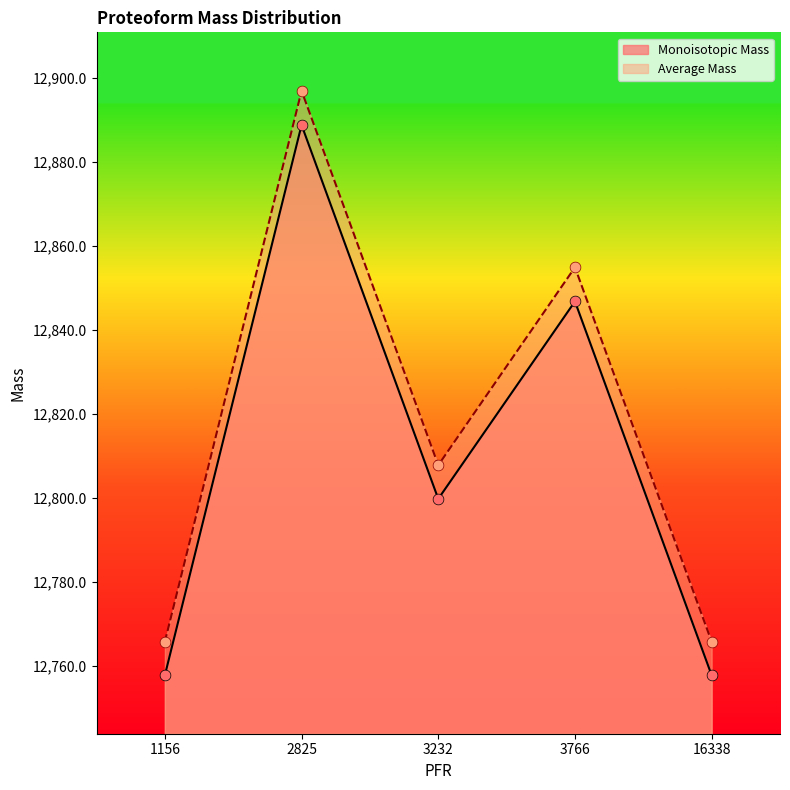

Which series has the largest Y range (max minus min)?

Average Mass